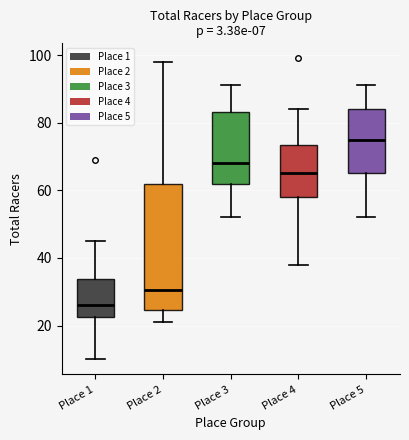

Comparing the boxes themselves (not the whiskers), which one is the tallest?

Place 2